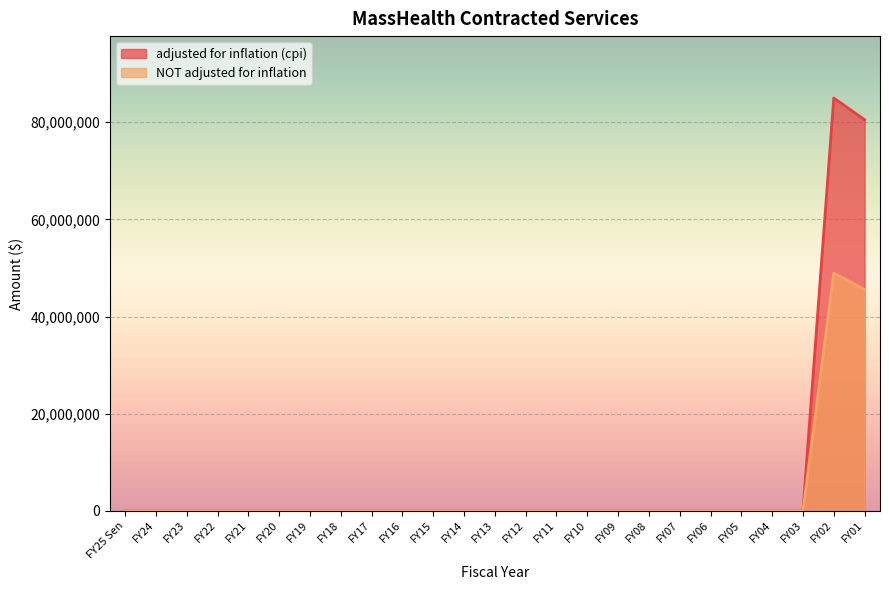

List the series in order of their overall mean, highest first.

adjusted for inflation (cpi), NOT adjusted for inflation